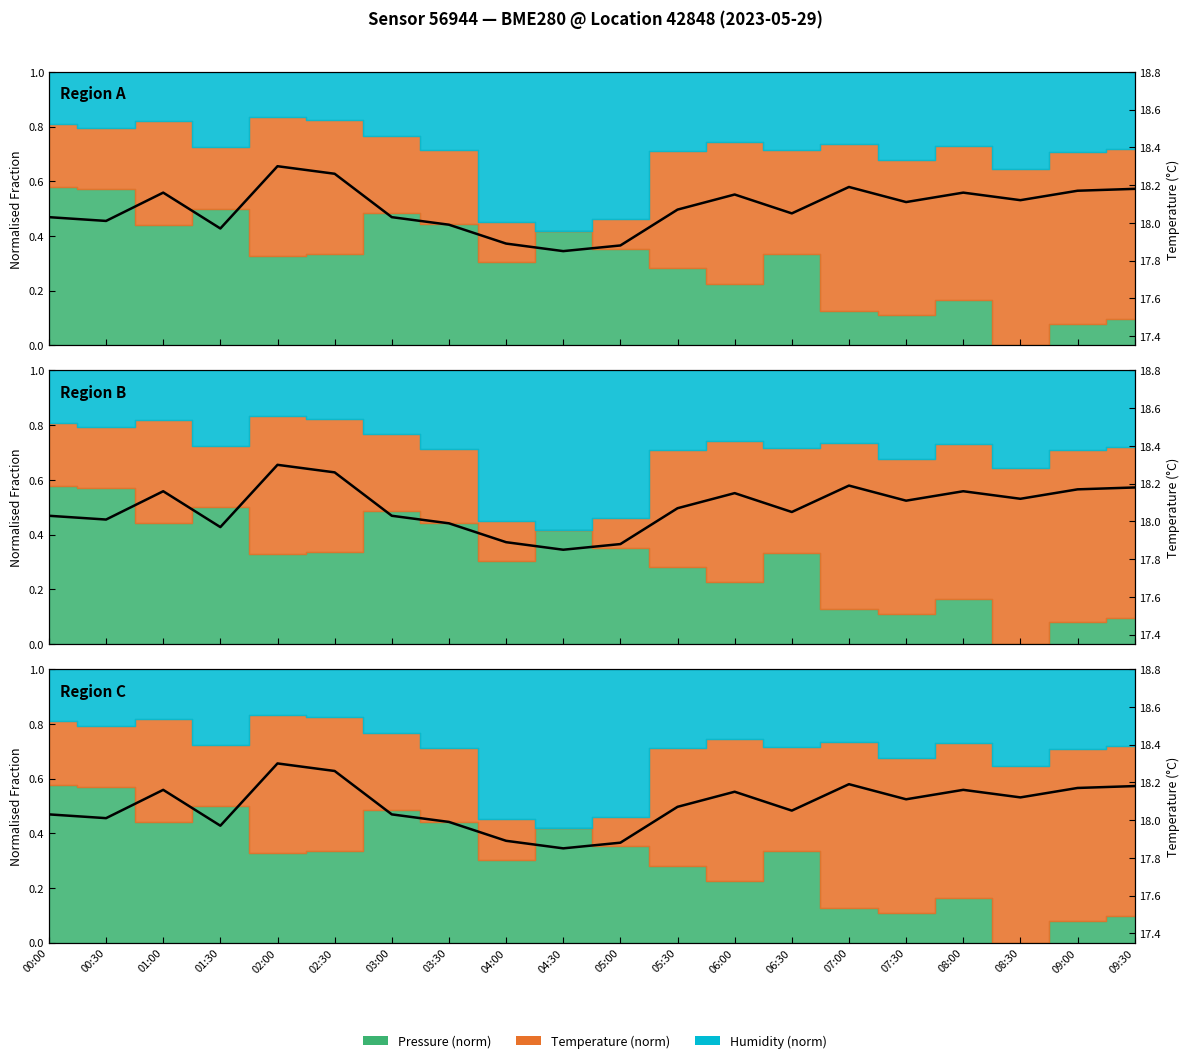

Where is the first local maximum?

01:00